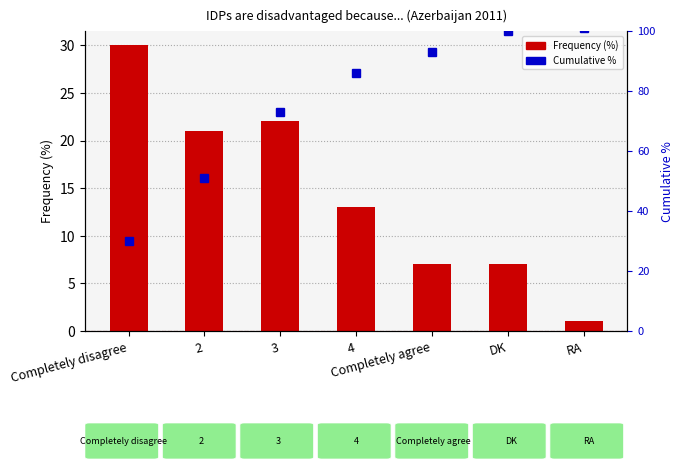

The Cumulative % series shows 86 at 4. True or false?

True